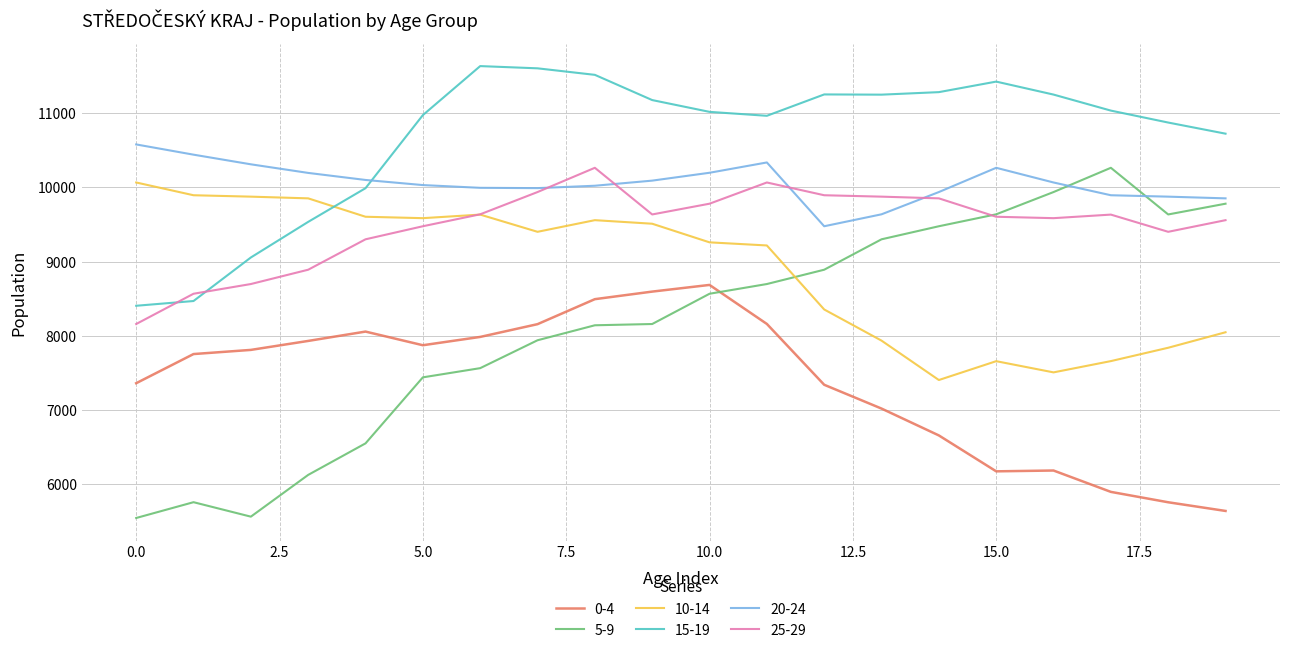

What is the maximum value shown in the chart?

11636